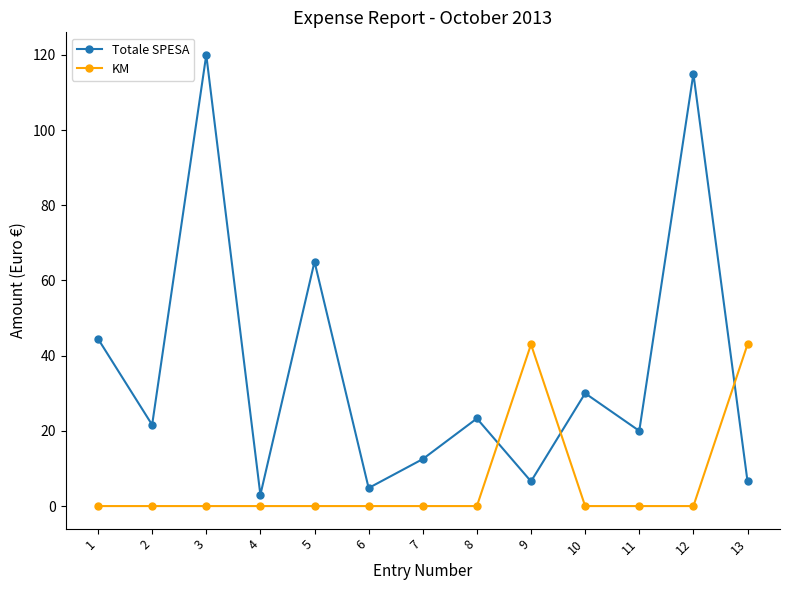

At 9, list the series in order from smallest to largest.

Totale SPESA, KM